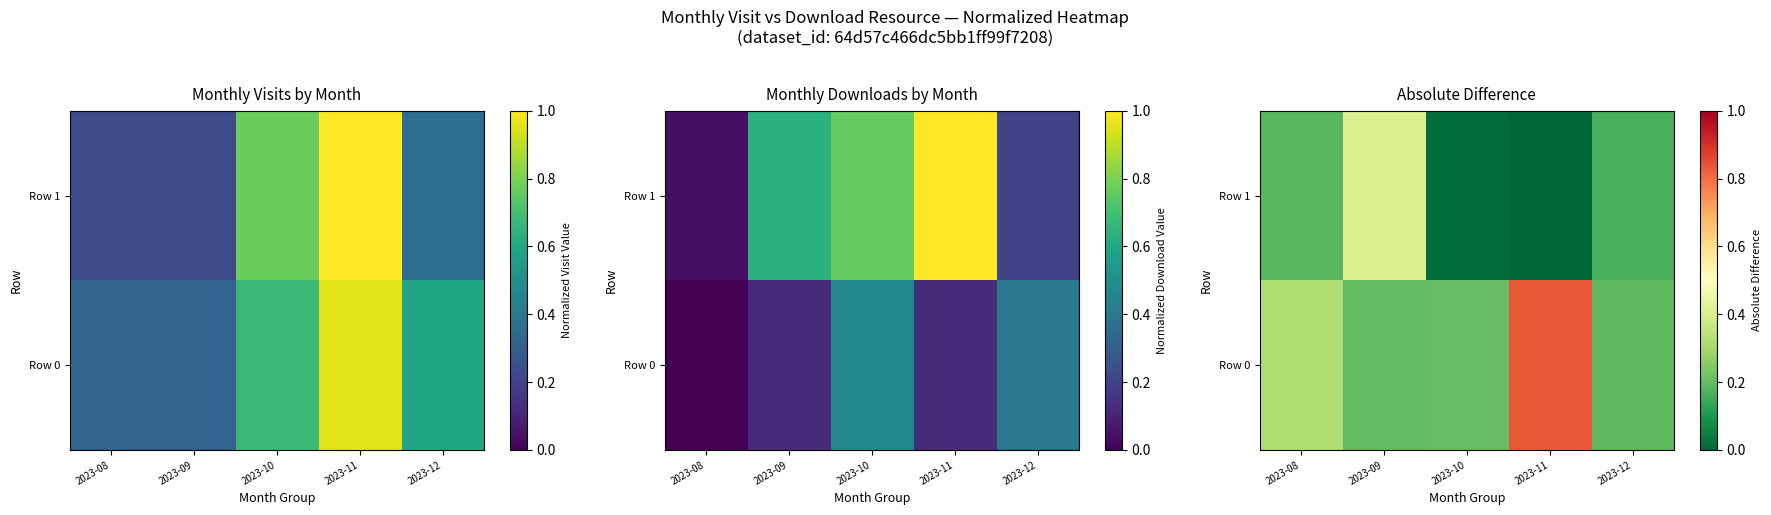

Which has a higher value, 2023-08 or 2023-09?

2023-08